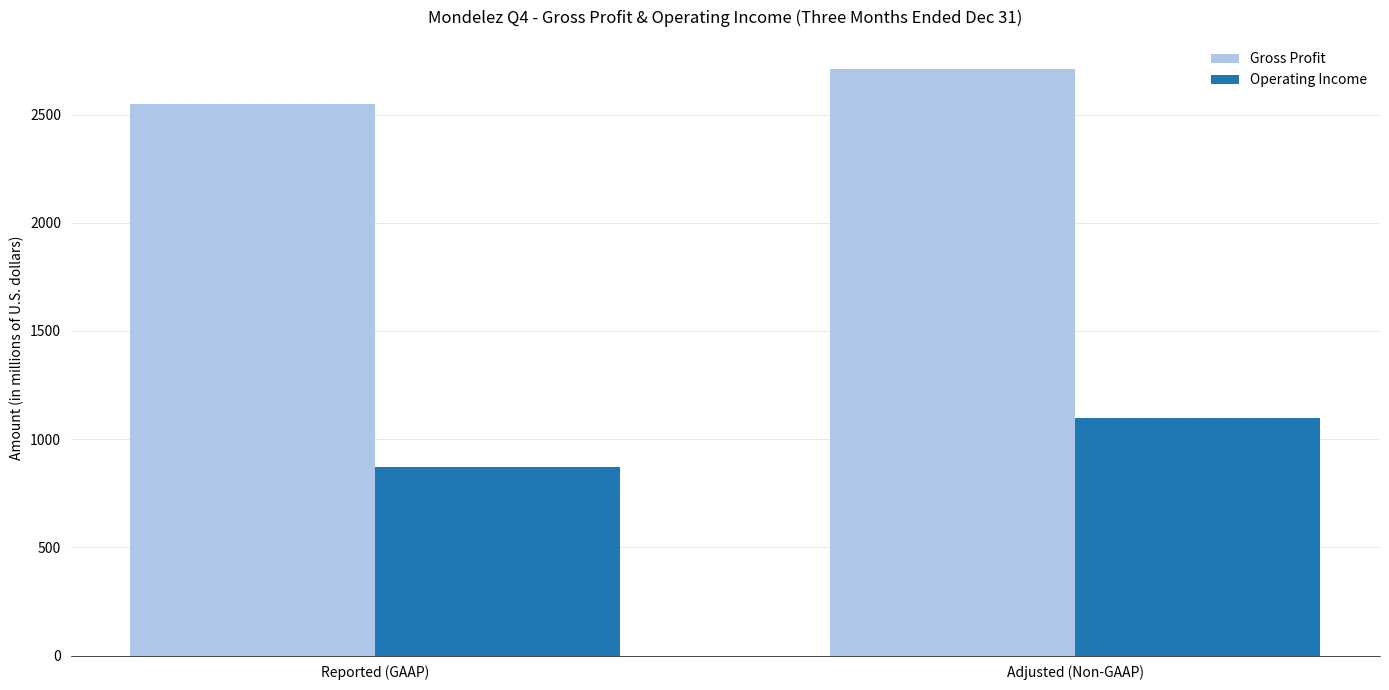

How many bars are there in each group?

2